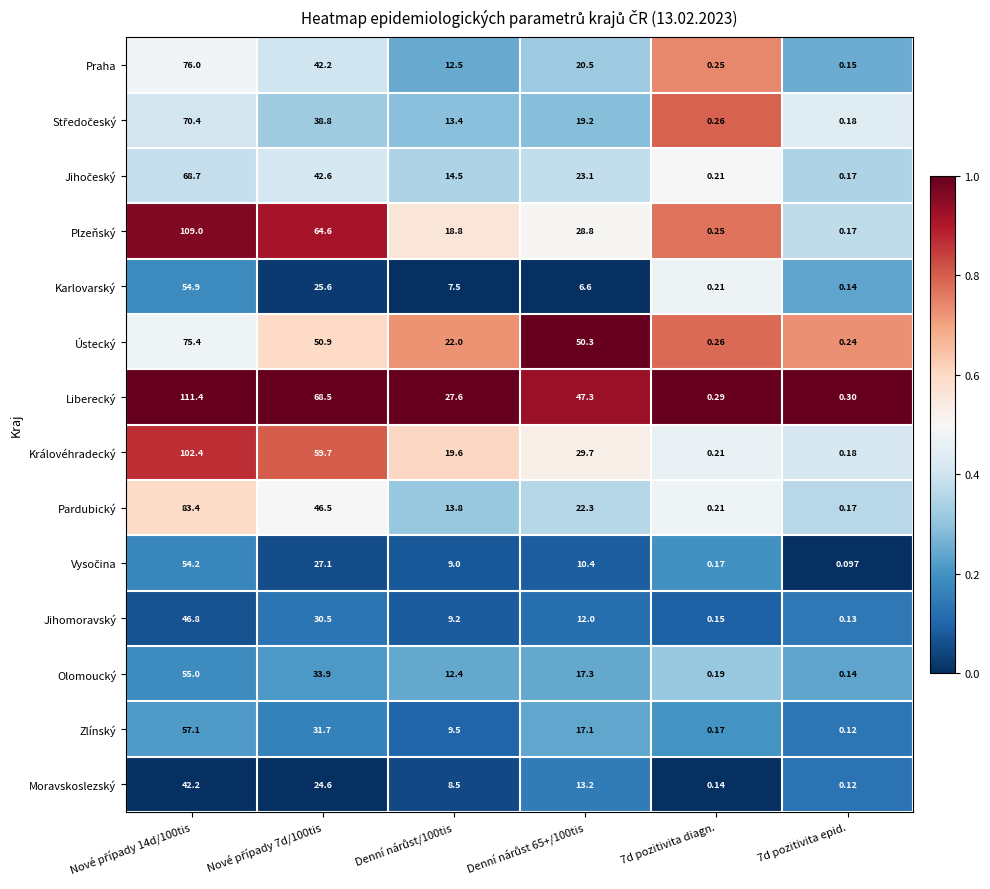

Which series has the largest total across all categories?

Liberecký